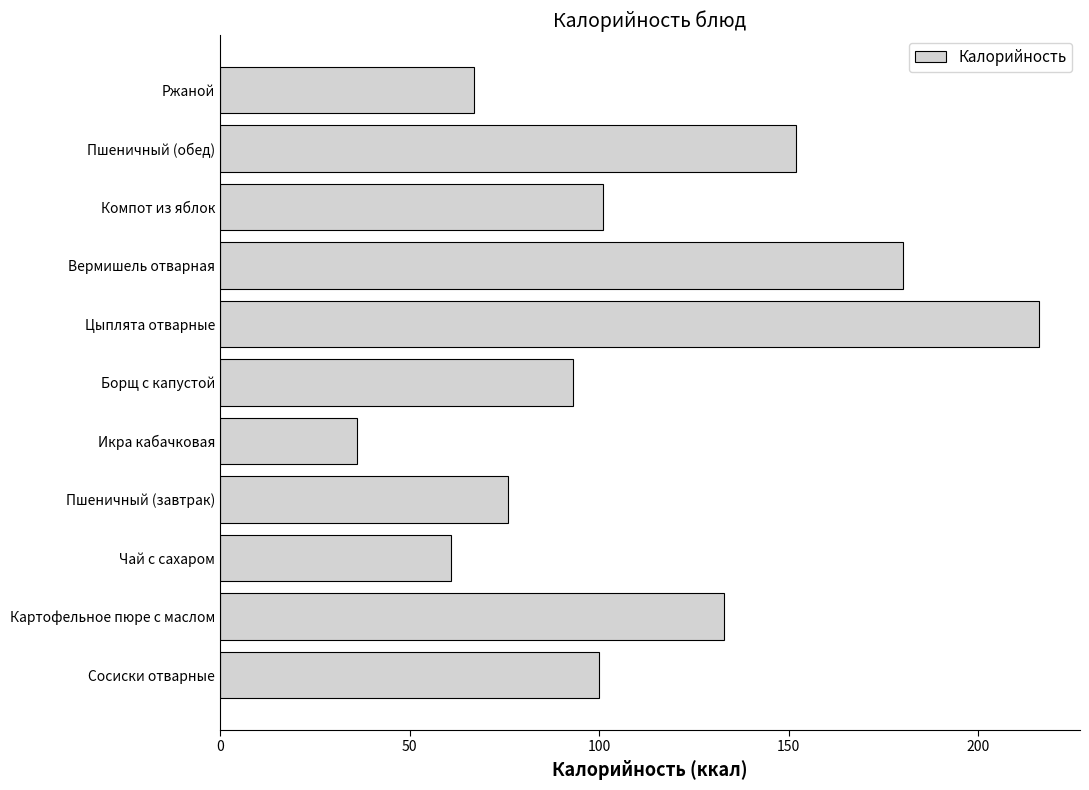

What is the change in value from Сосиски отварные to Борщ с капустой?

-7